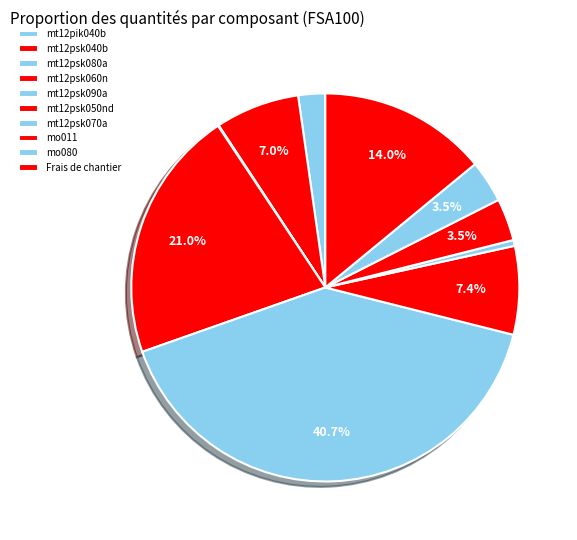

Rank the categories by value from lowest to highest.

mt12psk080a, mt12psk070a, mt12pik040b, mo011, mo080, mt12psk040b, mt12psk050nd, Frais de chantier, mt12psk060n, mt12psk090a